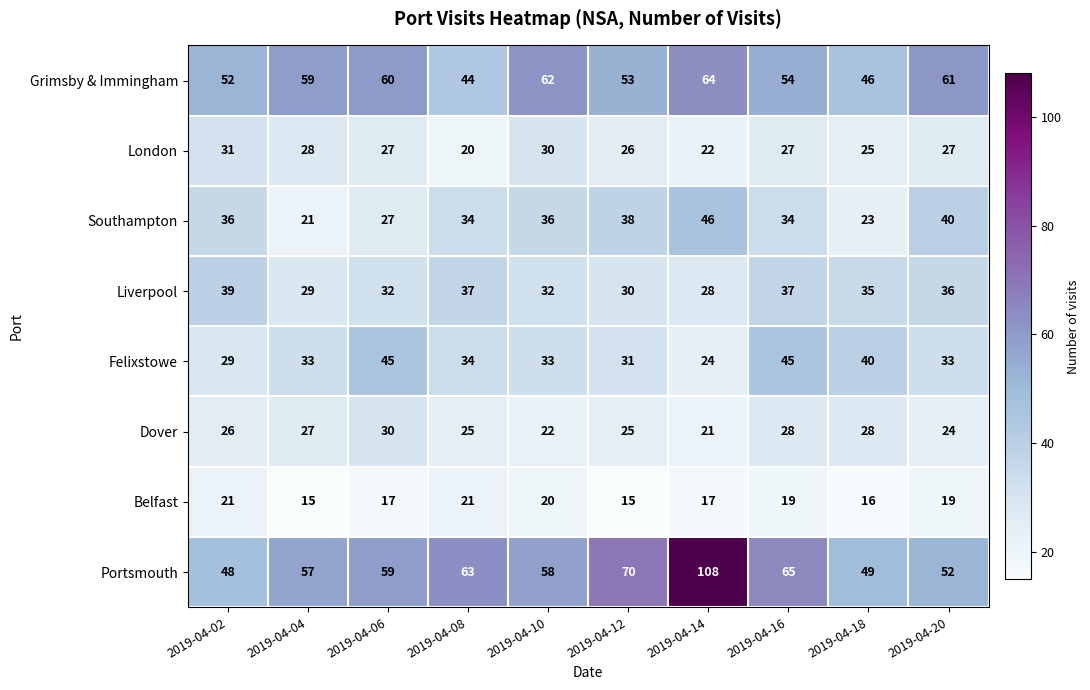

What is the difference between the second highest and minimum values in the Liverpool series?

9